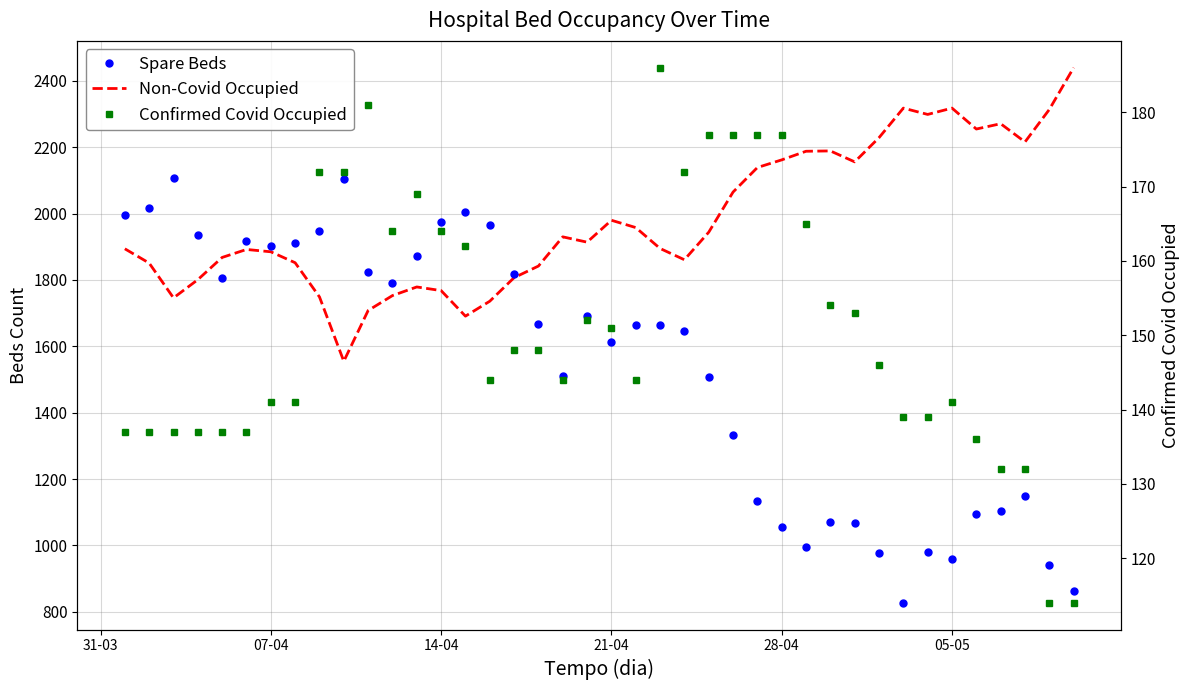

What is the maximum value shown in the chart?

2440